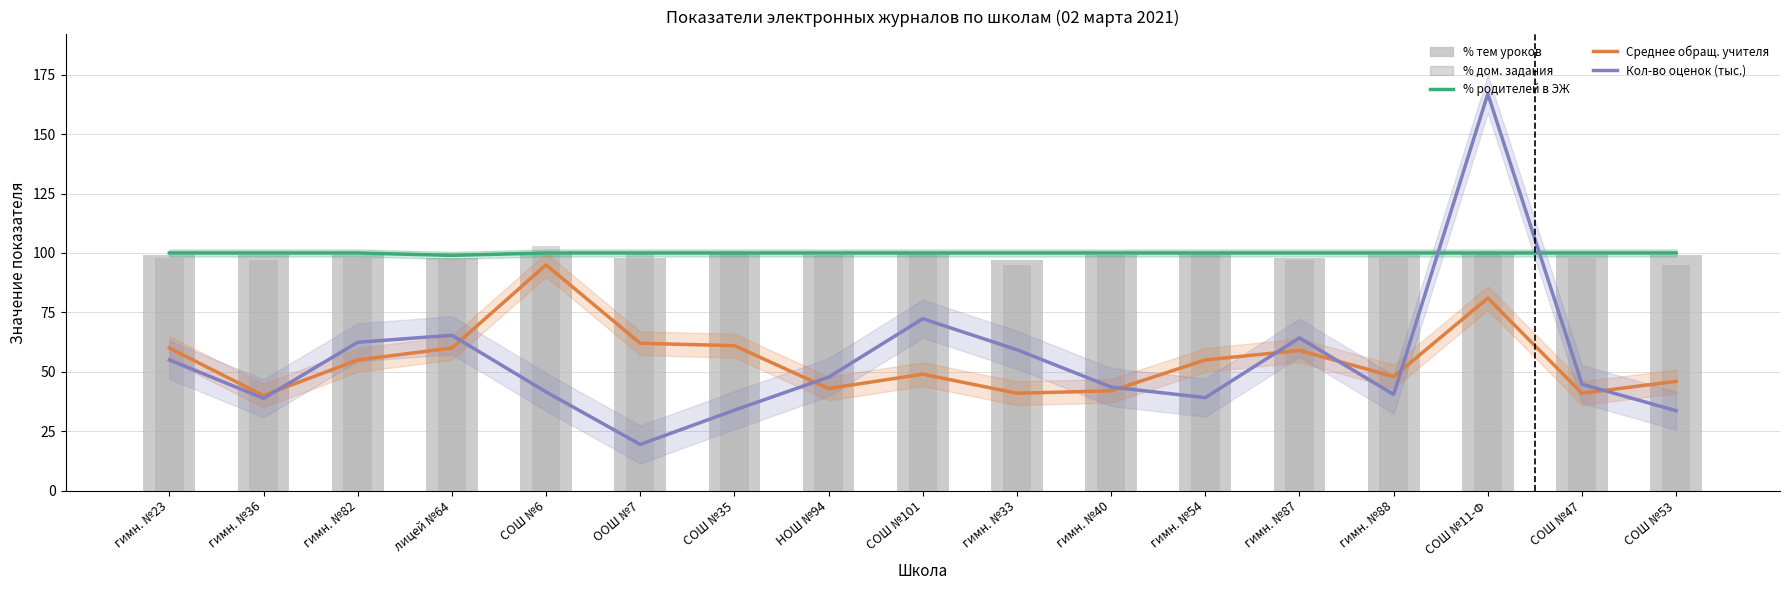

True or false: % дом. задания has a value of 45.2 at СОШ №11-Ф.

False